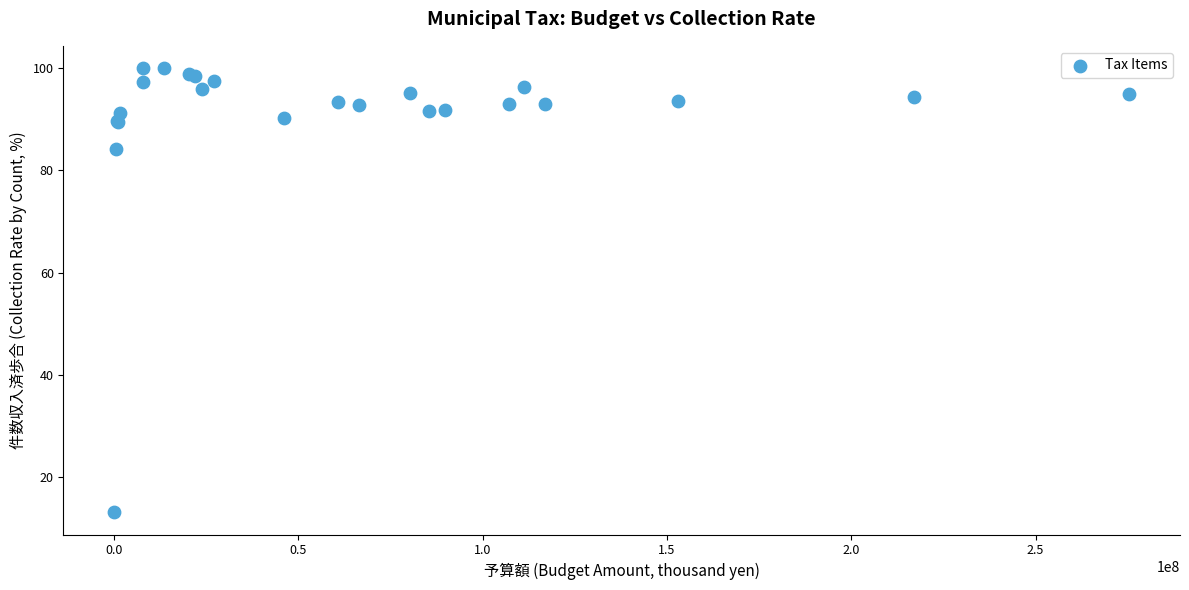

What Y value in the scatter plot is closest to 56?

84.2